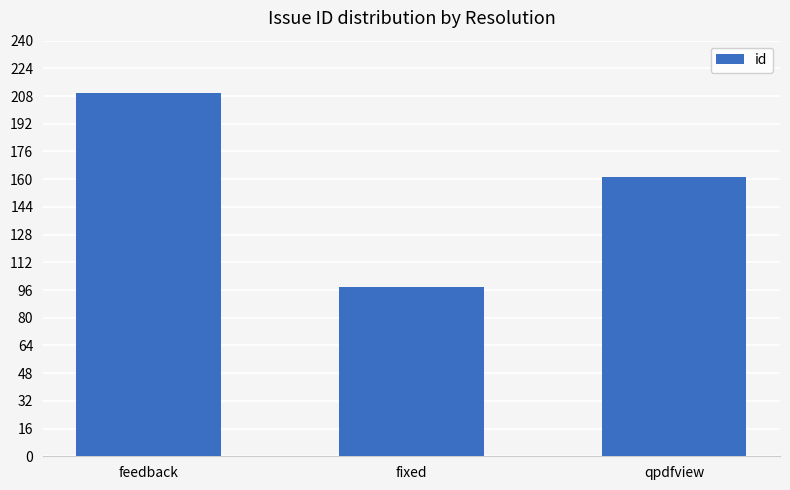

Are the bars horizontal?

No